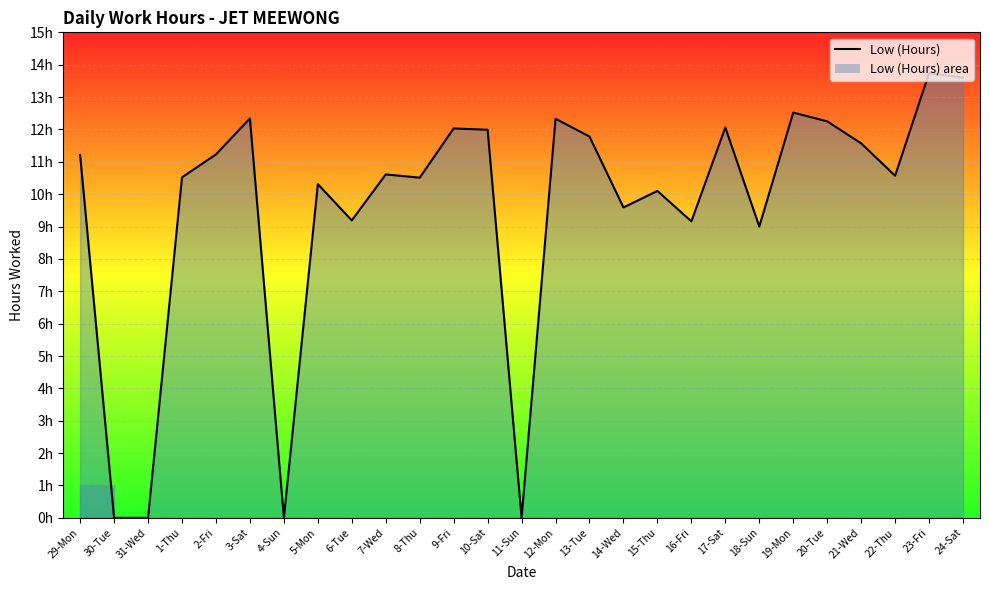

How many interior local peaks (higher than both neighbors) does the data have?

9